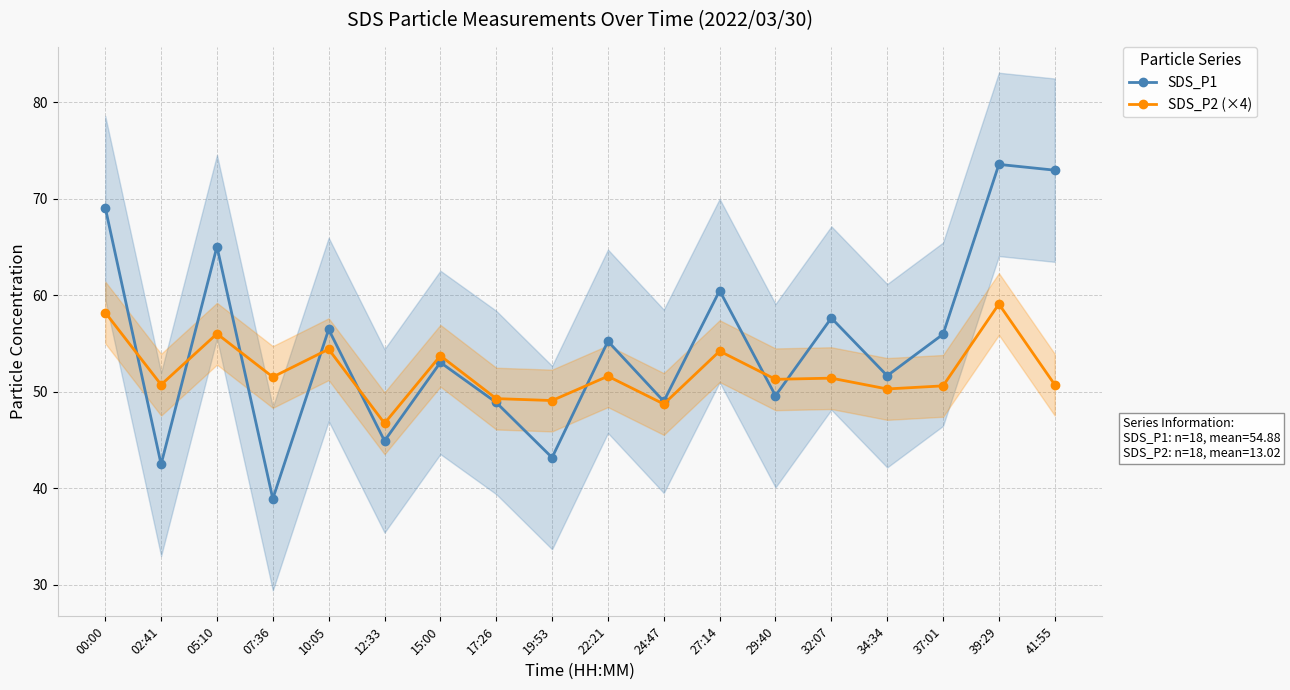

How many lines are shown in the chart?

2